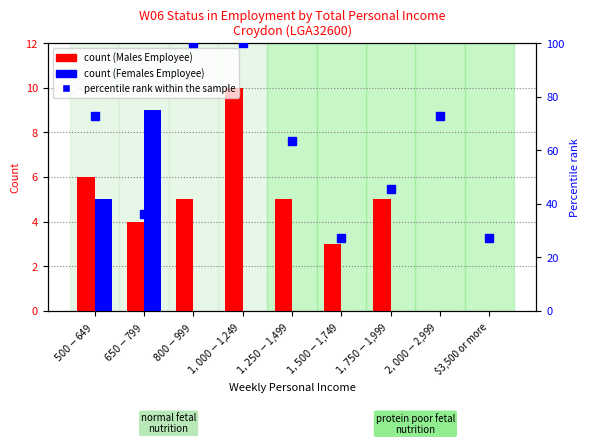

How many data points does each series have?

9